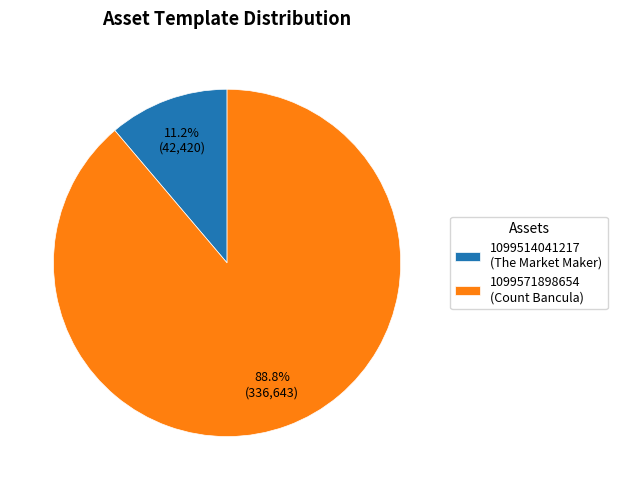

What percentage do 1099571898654 and 1099514041217 together represent?

100.0%